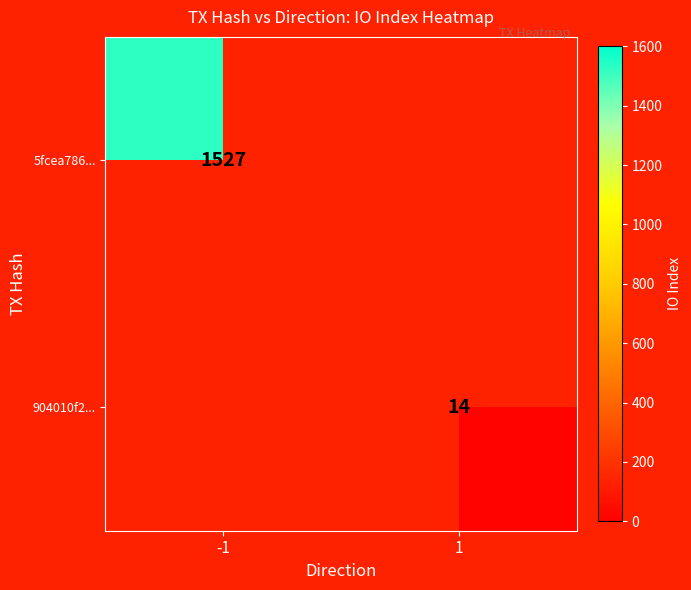

The 5fcea786... series shows 654 at -1. True or false?

False